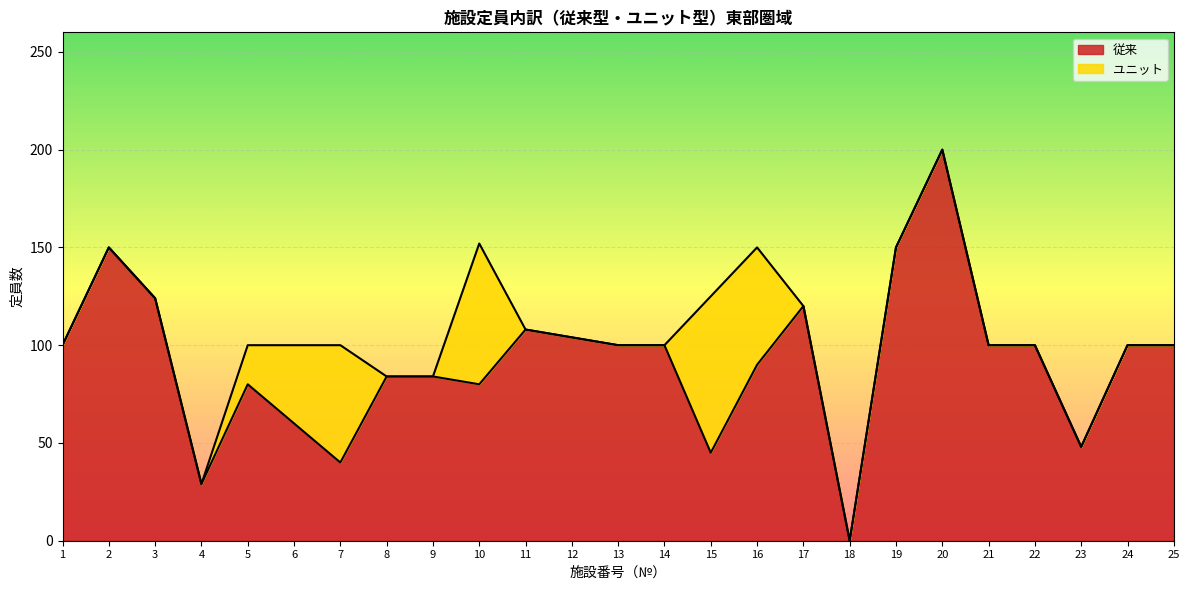

True or false: there are more than 0 points higher than both neighbors.

True